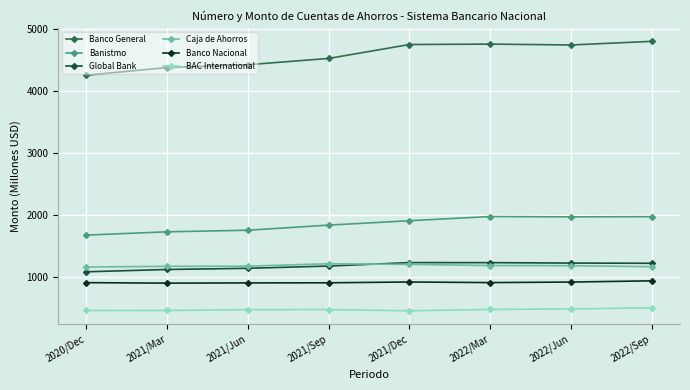

Which series has the largest range (max minus min)?

Banco General